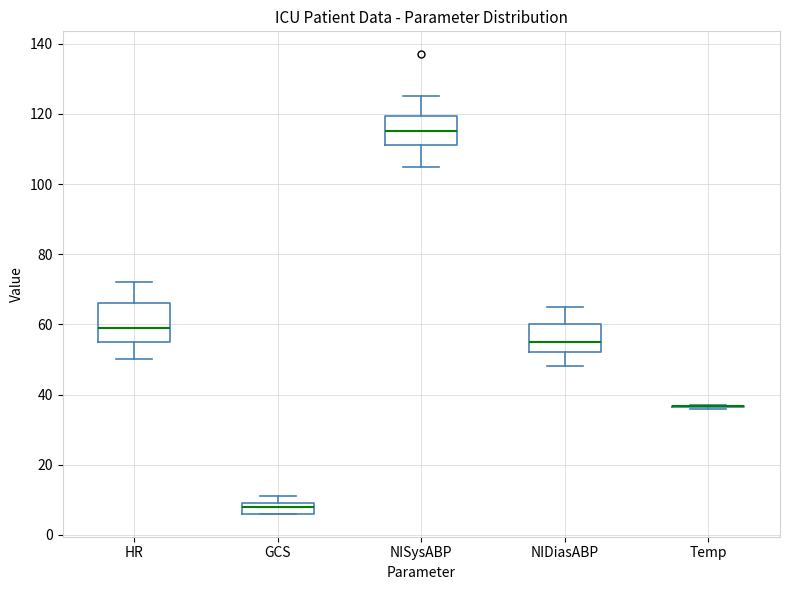

Which box is the tallest, from its lower edge to its upper edge?

HR